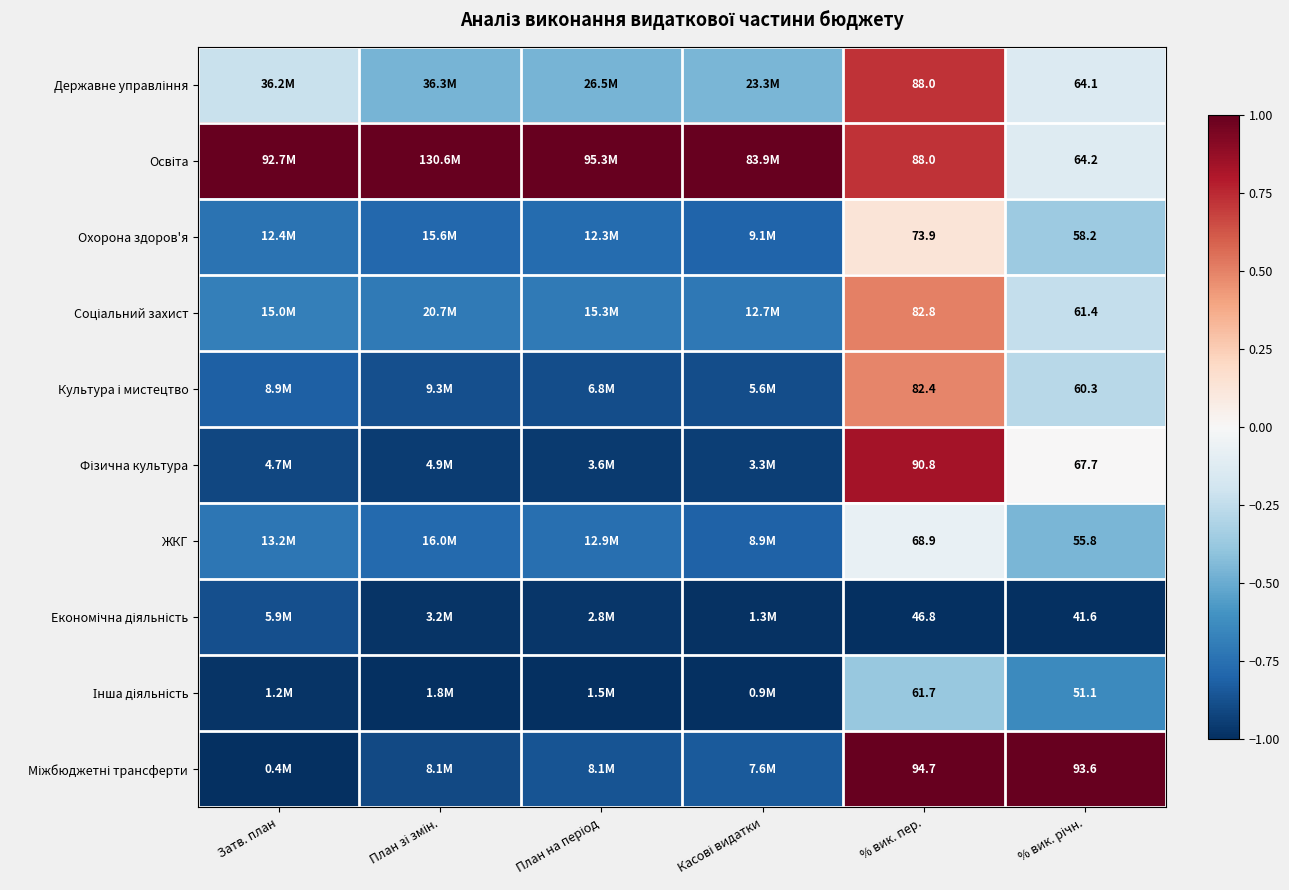

Which has a higher value, % вик. річн. or % вик. пер.?

% вик. пер.